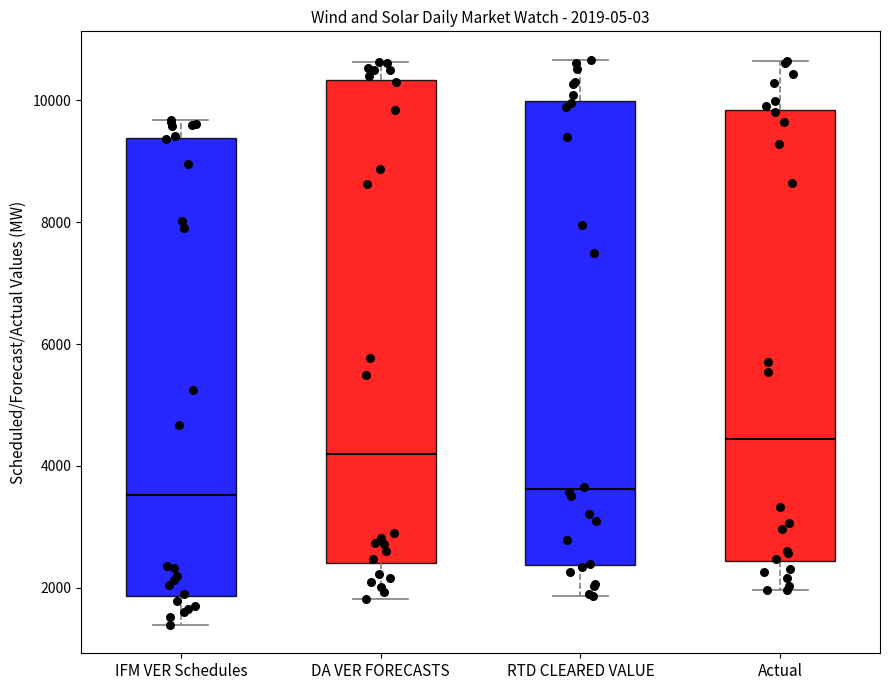

Comparing the boxes themselves (not the whiskers), which one is the tallest?

DA VER FORECASTS